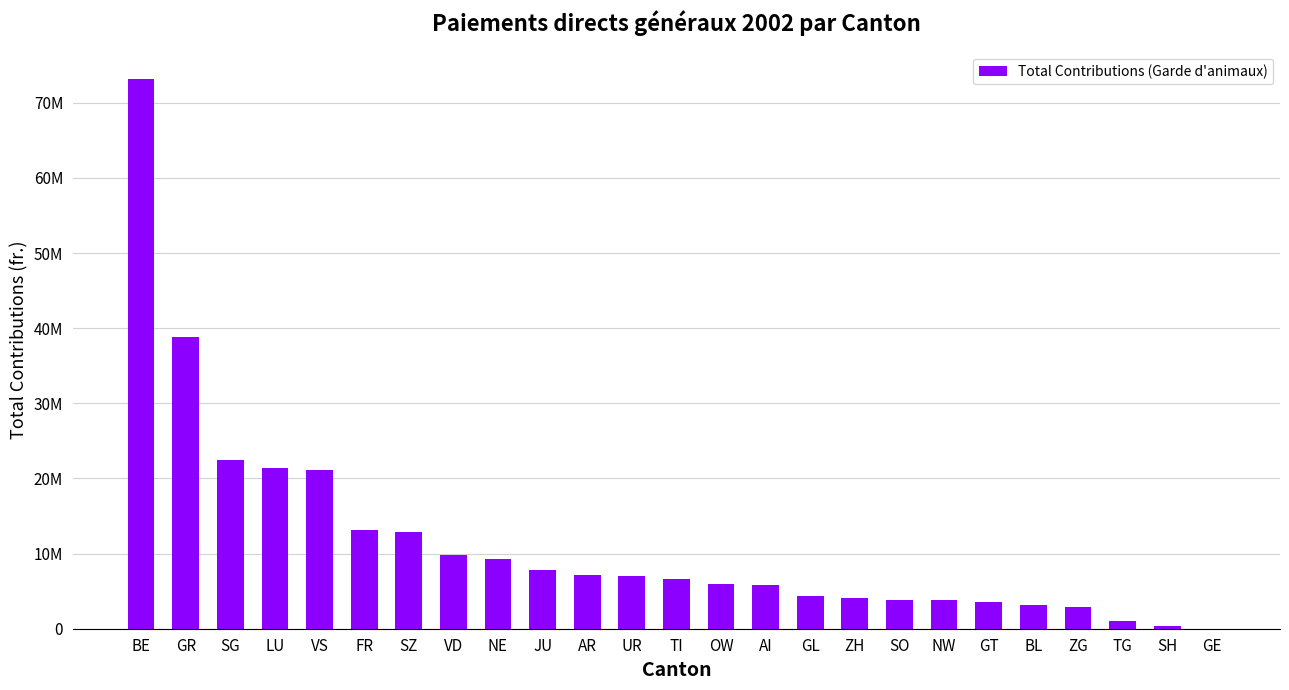

Reading left to right, what are all the values shown in this chart?

73136478	38803603	22401428	21435936	21093409	13080279	12928291	9830404	9283776	7863349	7170572	7012760	6648249	5999436	5877827	4329728	4054144	3846557	3775275	3593804	3159826	2948667	983892	313943	0